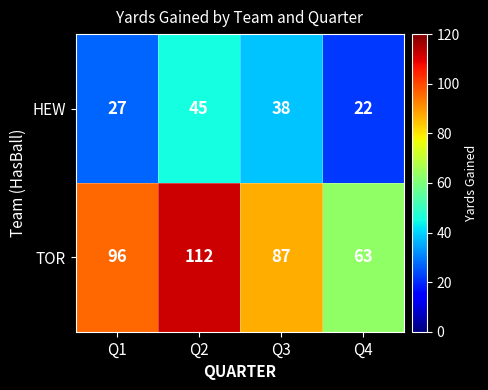

List the series in order of their overall mean, lowest first.

HEW, TOR